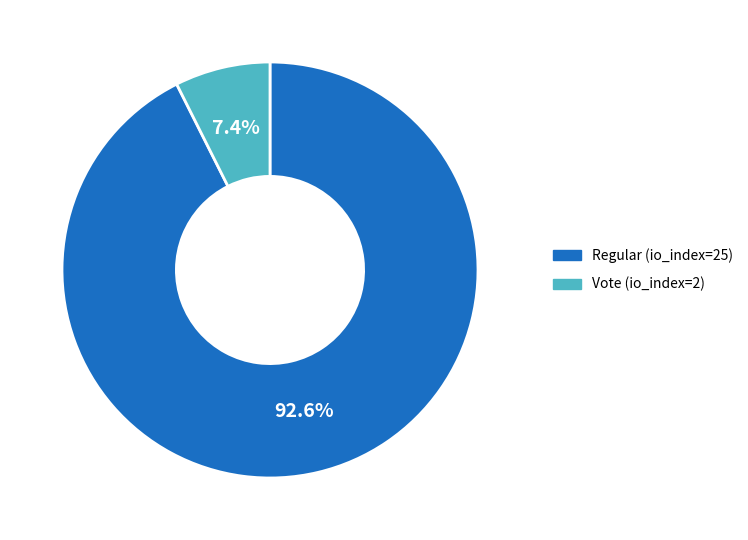

Combined, do Vote (io_index=2) and Regular (io_index=25) account for over 50%?

Yes